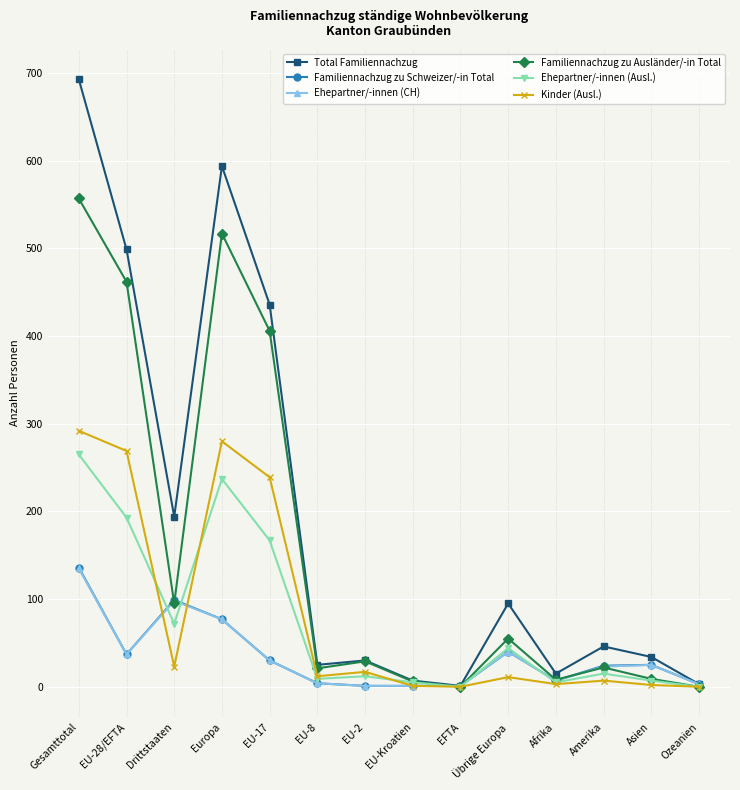

Count the number of data series in this chart.

6